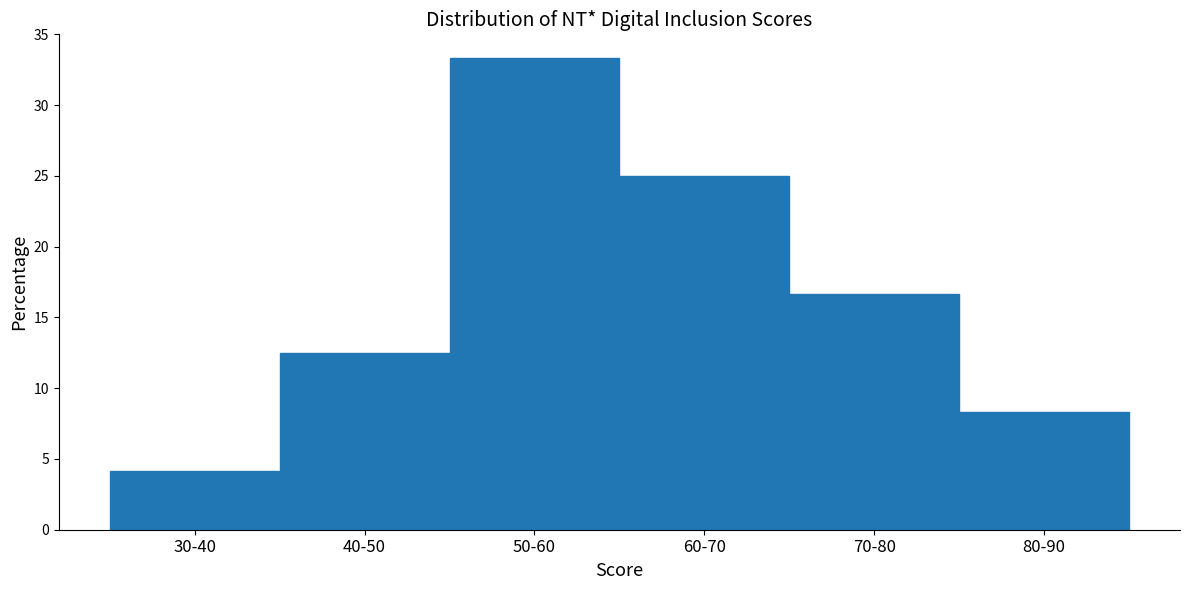

Reading left to right, transcribe all the data shown in this chart.

4.2	12.5	33.3	25.0	16.7	8.3